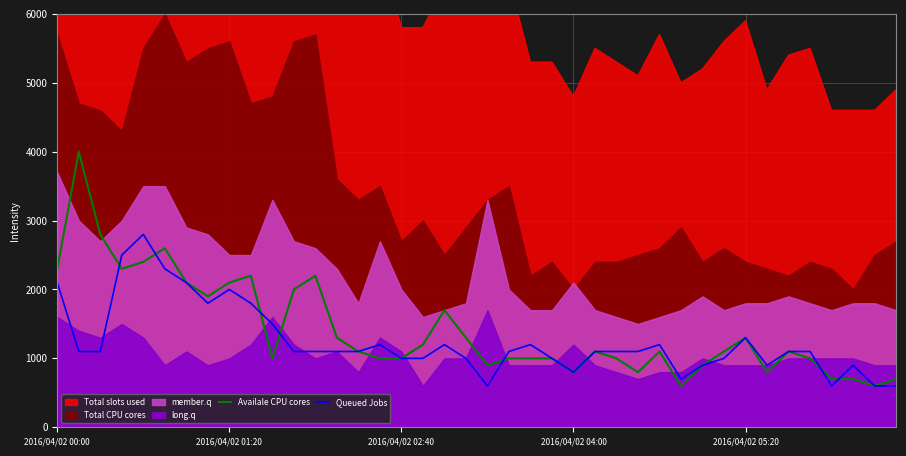

How many times do Queued Jobs and Availale CPU cores cross each other?

7